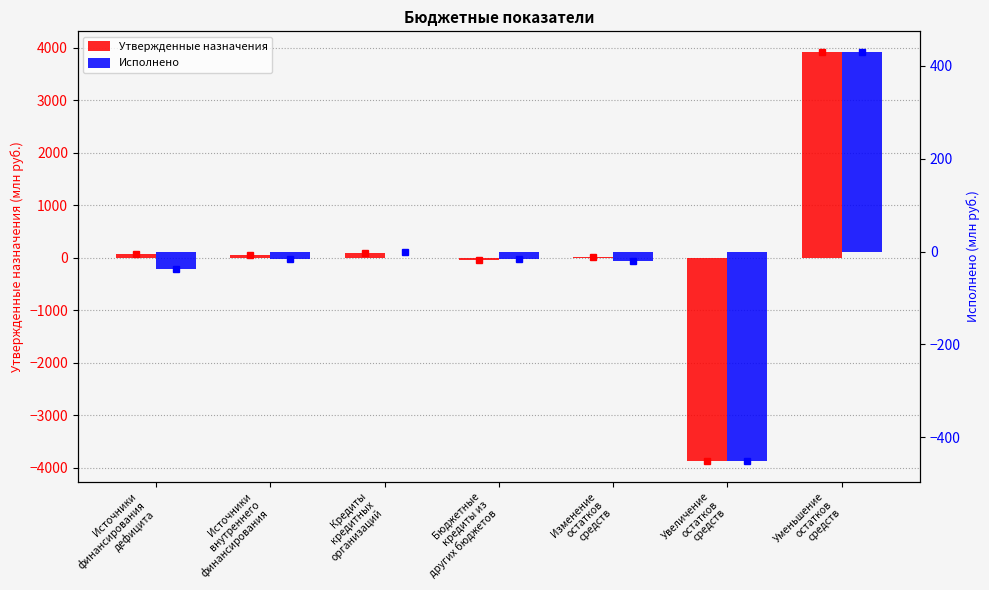

What is the sum of all Исполнено values?

-112.0